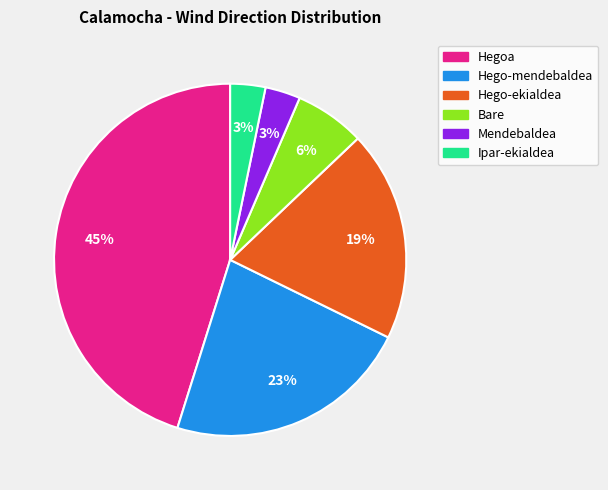

Is there a majority slice in this chart?

No